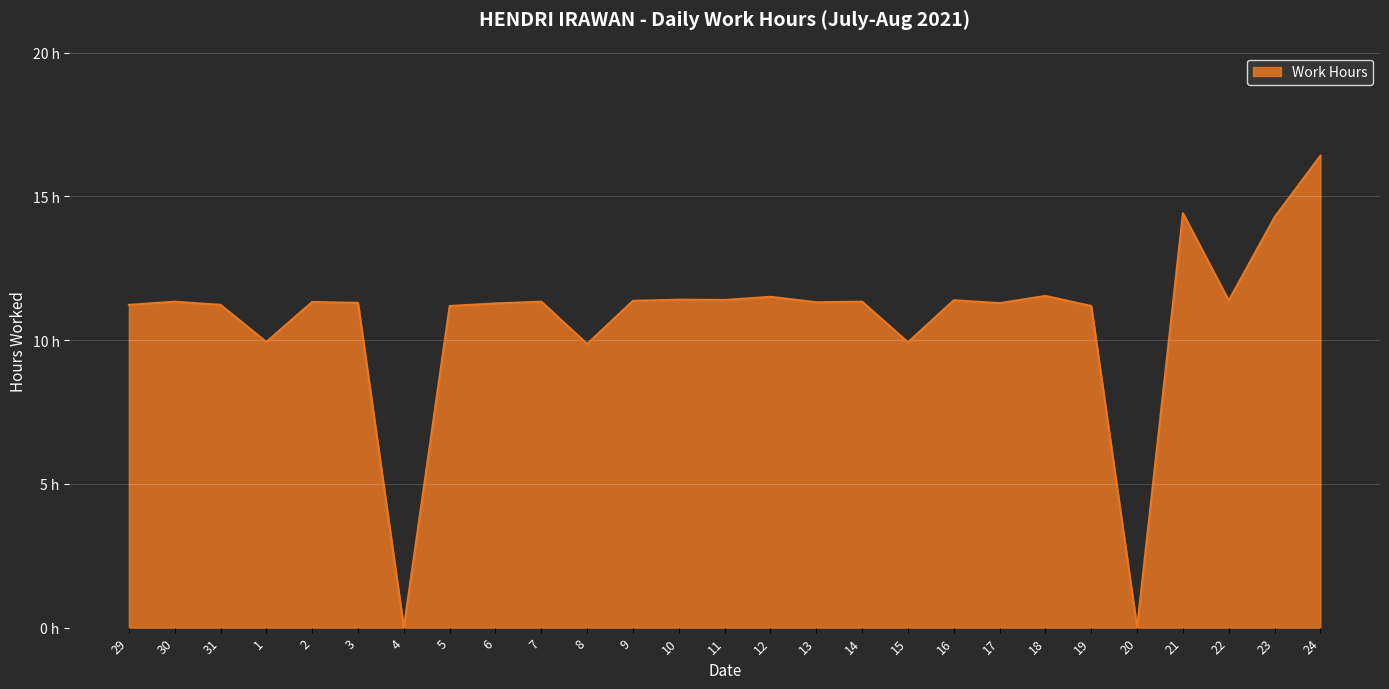

True or false: the data has more than 1 interior local peaks.

True